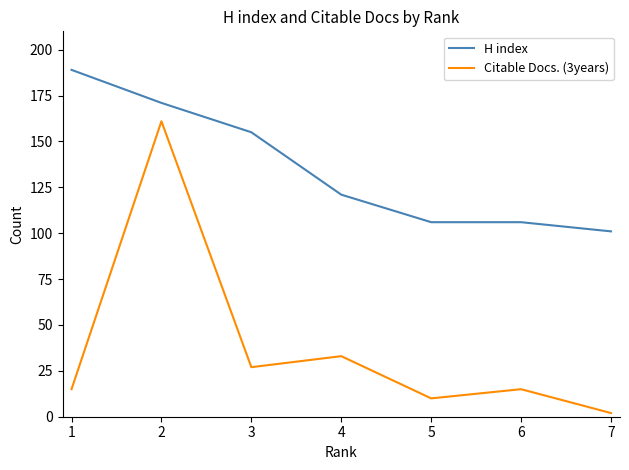

The value of Citable Docs. (3years) at 4 is 43. True or false?

False